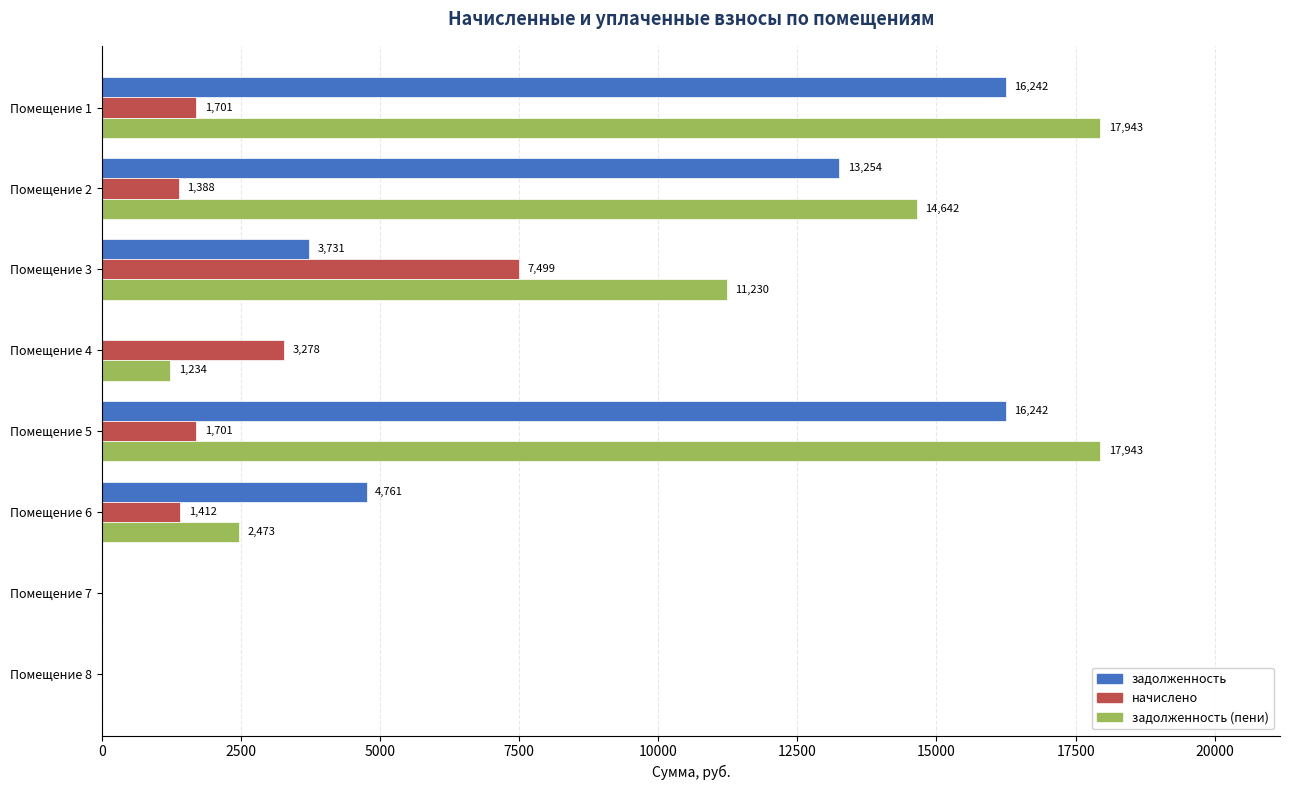

Between Помещение 3 and Помещение 7, which series saw the biggest shift?

задолженность (пени)